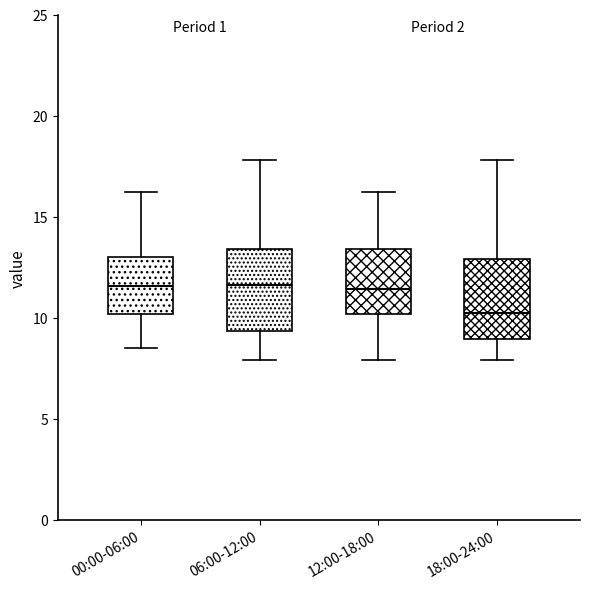

Reading left to right, read every box against the y-axis: the position of its median line, the range the box covers, and the ends of its whiskers. The values are not printed on the chart, so give them approximately, as read against the axis.

00:00-06:00: median 11.5, box 10.0 to 13.0, whiskers 8.5 to 16.0
06:00-12:00: median 11.5, box 9.5 to 13.5, whiskers 8.0 to 18.0
12:00-18:00: median 11.5, box 10.0 to 13.5, whiskers 8.0 to 16.0
18:00-24:00: median 10.5, box 9.0 to 13.0, whiskers 8.0 to 18.0